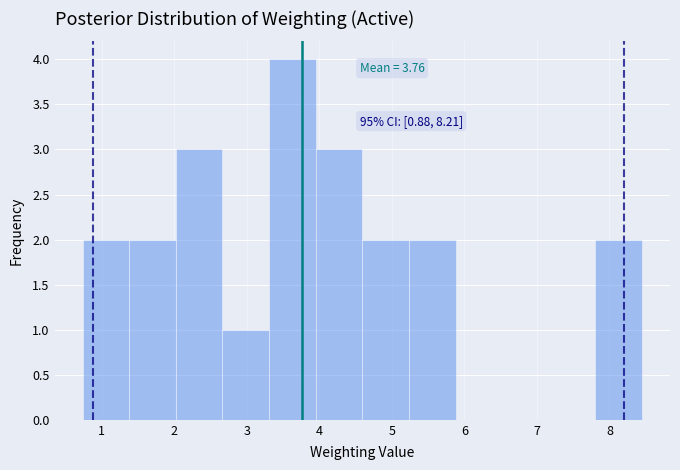

Which range on the x-axis has the tallest bar?

3.3 to 4.0